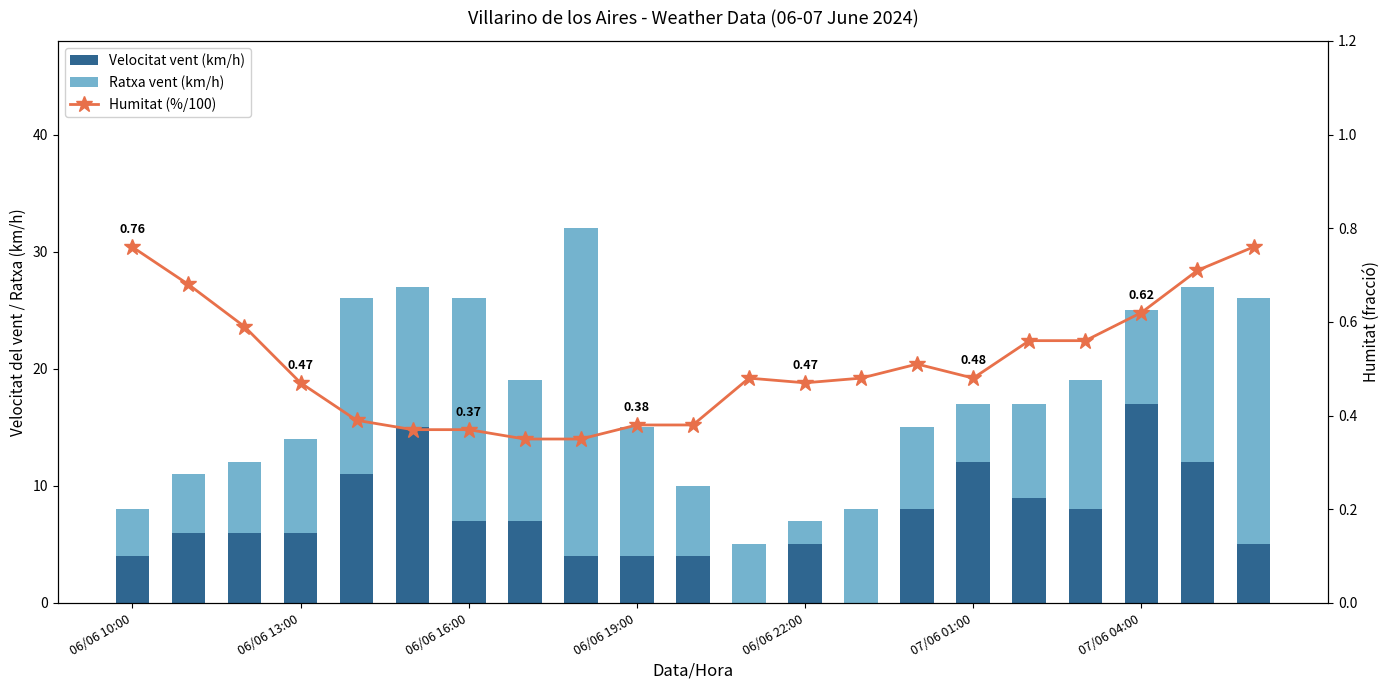

What is the label of the 14th bar from the left?

13